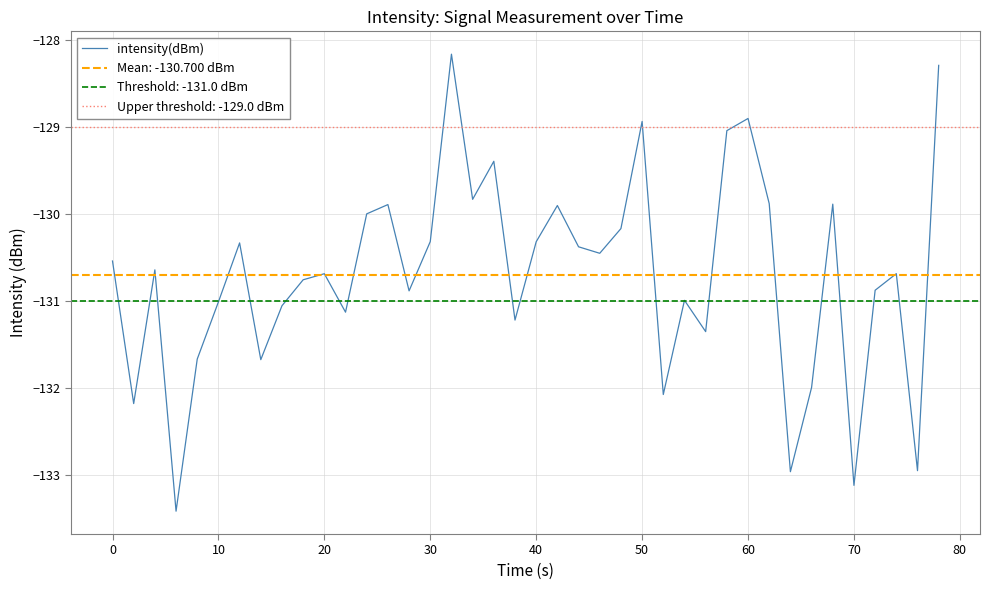

True or false: intensity(dBm) has a value of -201.9 at 50.

False